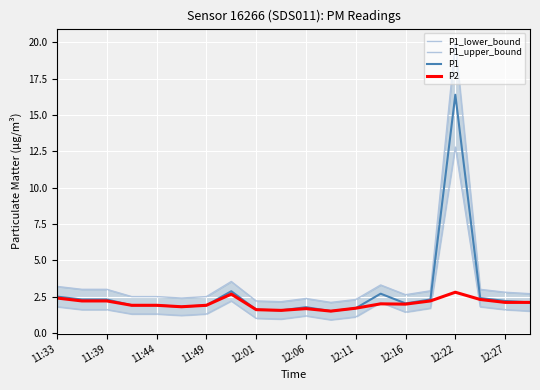

Which series has the largest total across all categories?

P1_upper_bound